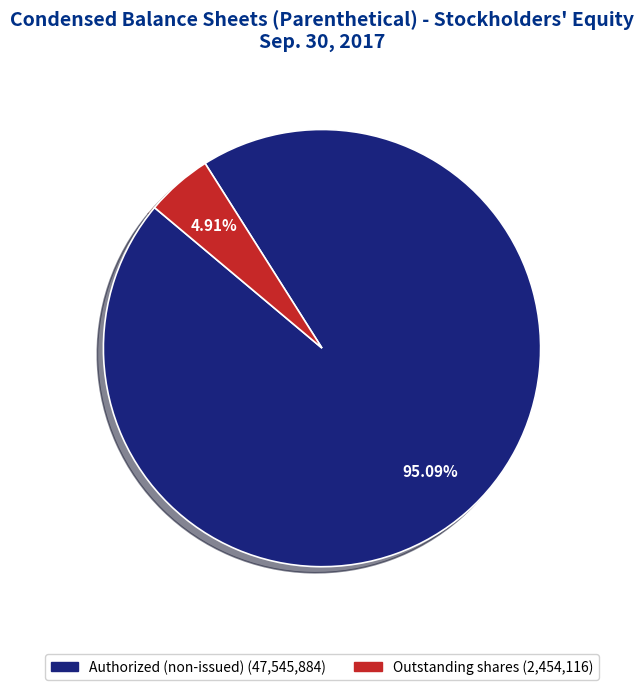

What is the largest slice in the pie chart?

Authorized (non-issued) (47,545,884)